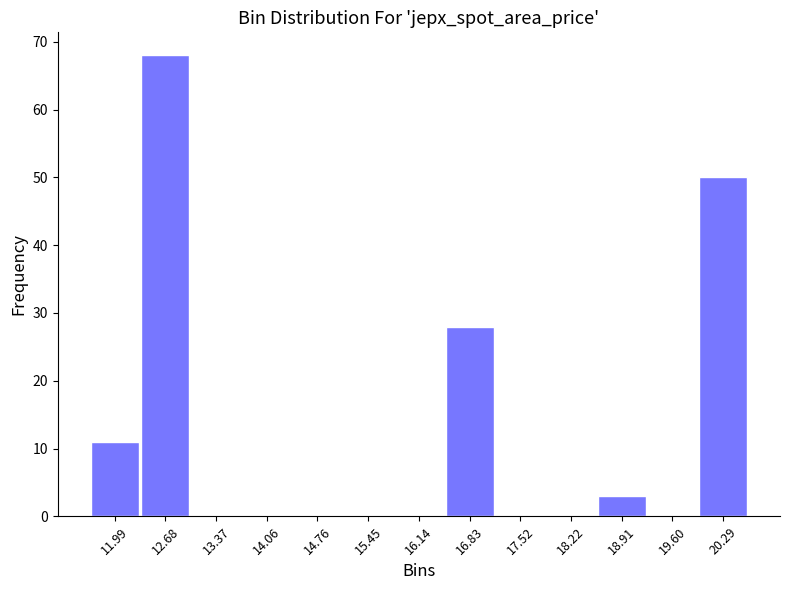

Reading left to right, list every bar in this chart as the range it spans on the x-axis followed by its height. Neither the bar edges nor the heights are printed on the chart, so give them approximately, as read against the axes.

11.6 to 12.3: 11
12.3 to 13.0: 68
13.0 to 13.7: 0
13.7 to 14.4: 0
14.4 to 15.1: 0
15.1 to 15.8: 0
15.8 to 16.5: 0
16.5 to 17.2: 28
17.2 to 17.9: 0
17.9 to 18.6: 0
18.6 to 19.3: 3
19.3 to 19.9: 0
19.9 to 20.6: 50